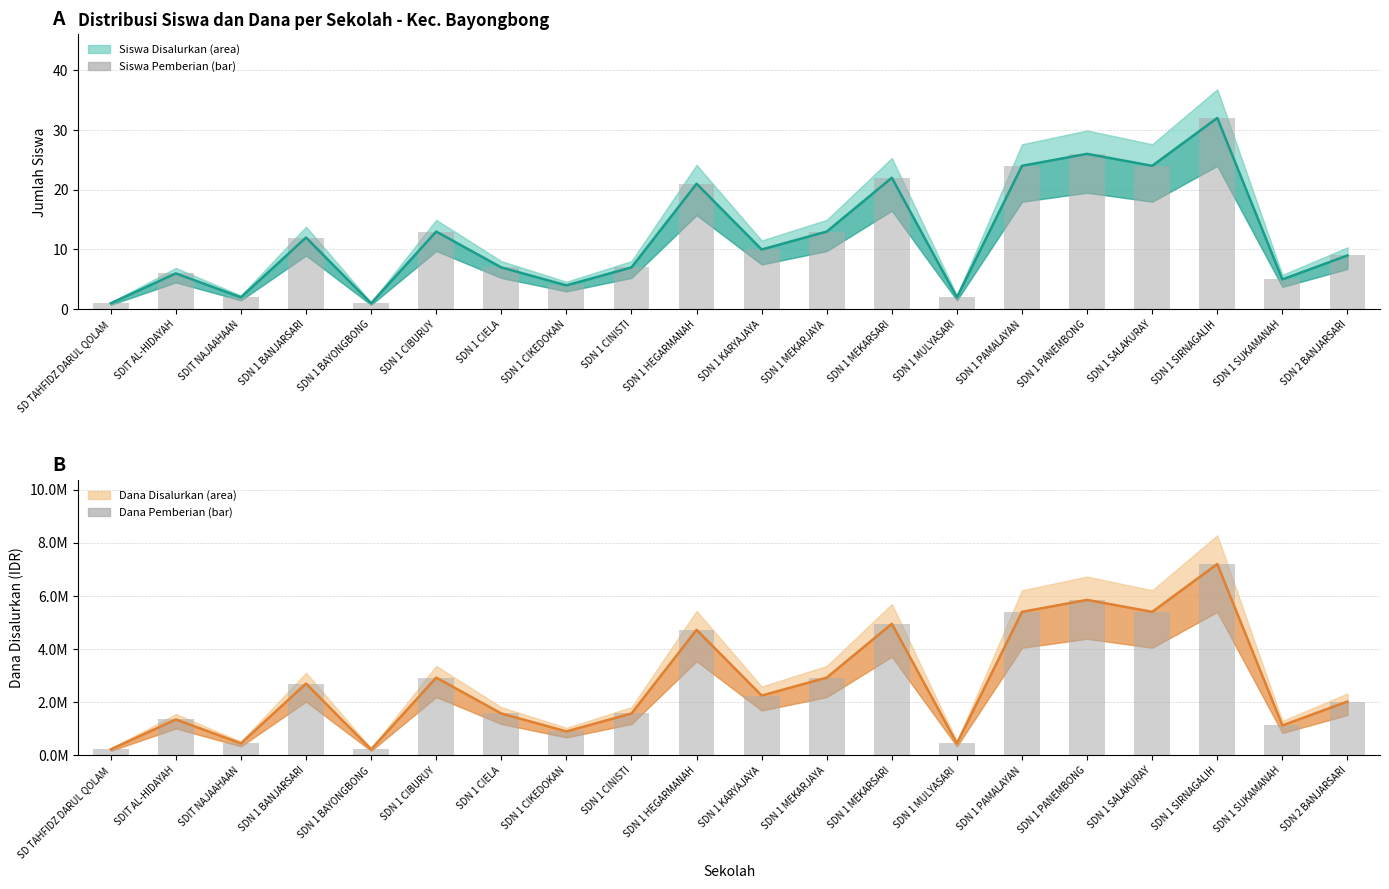

What is the total value across all series at SDN 1 CIBURUY?

2925013